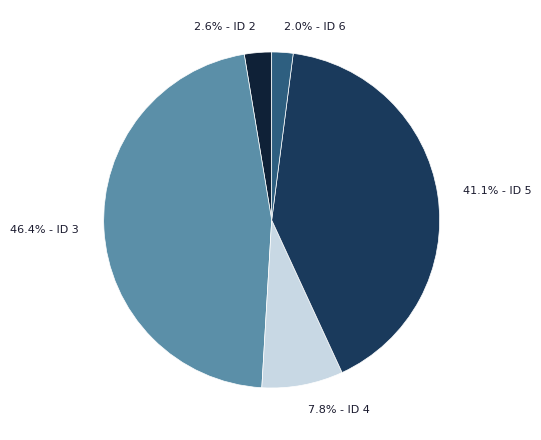

Is there any slice that represents more than half of the pie?

No